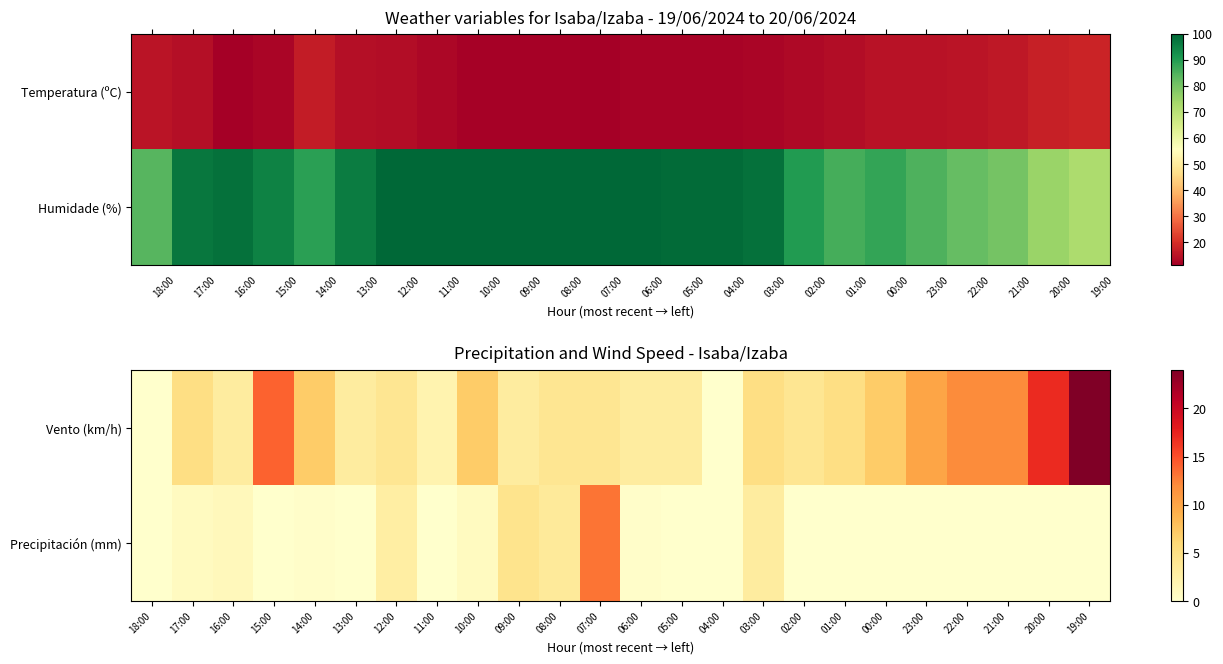

How many values in the Vento (km/h) series exceed 5?

9